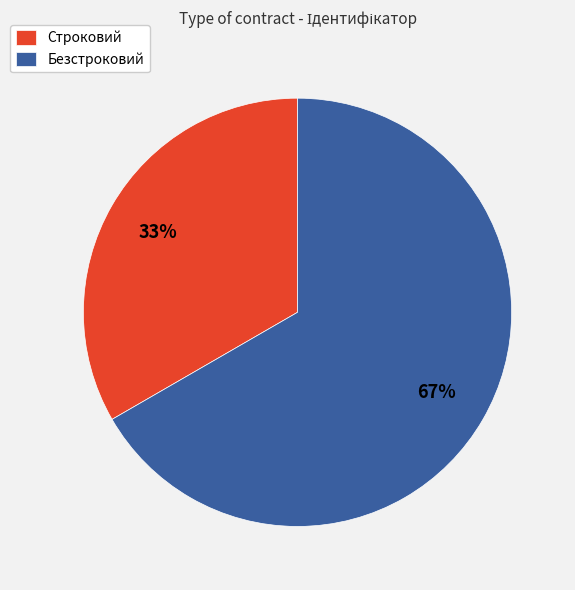

Rank the categories by value from lowest to highest.

Строковий, Безстроковий